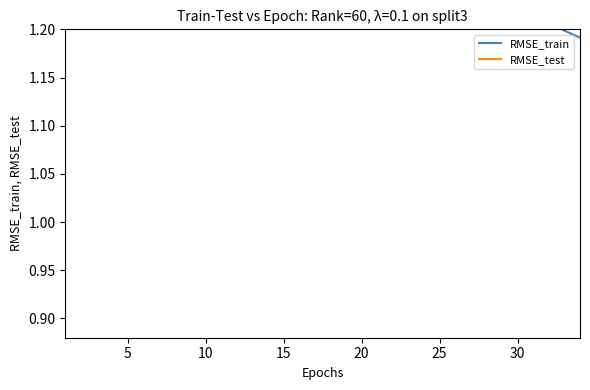

What is the total value across all series at 5?

4.0